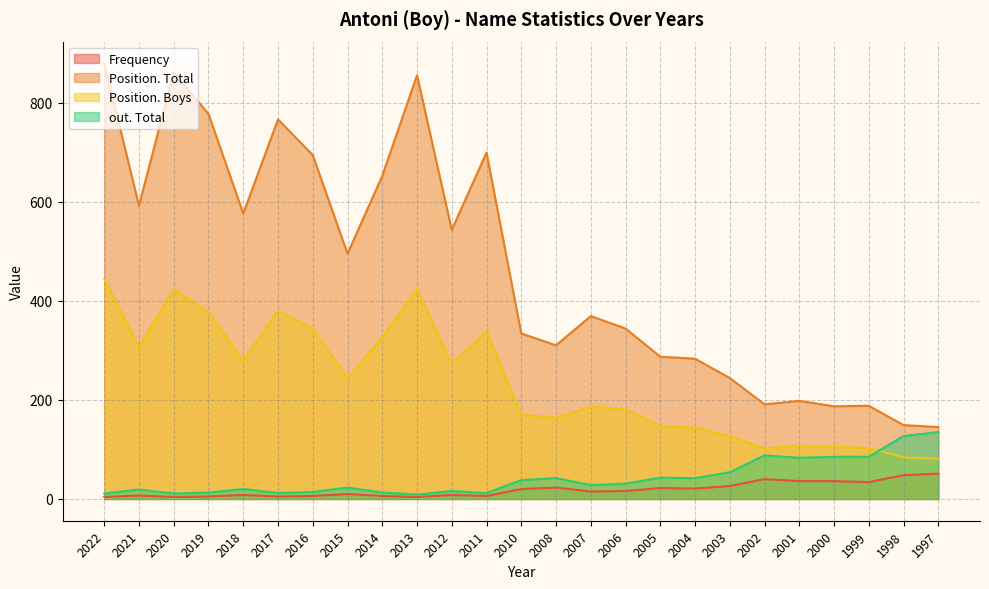

What is the difference between the highest and lowest values at 2018?

568